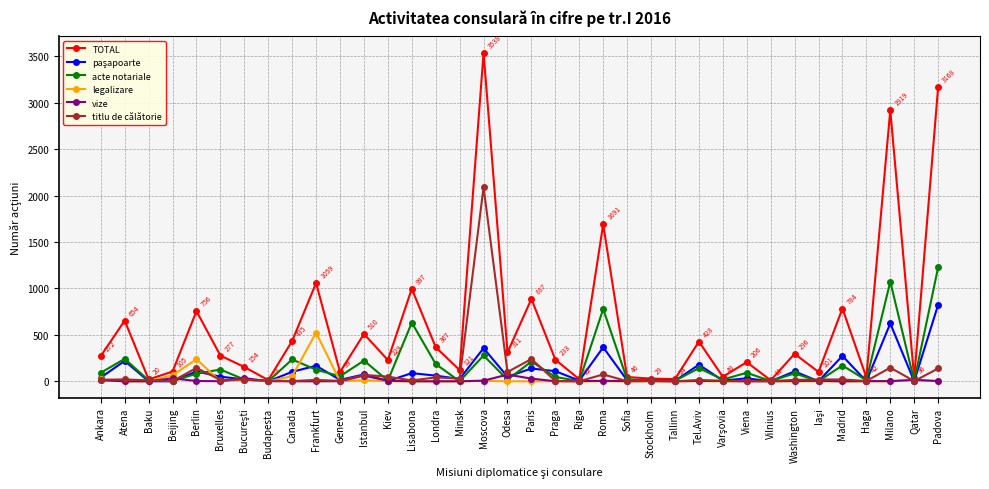

Which category has the highest value in the TOTAL series?

Moscova